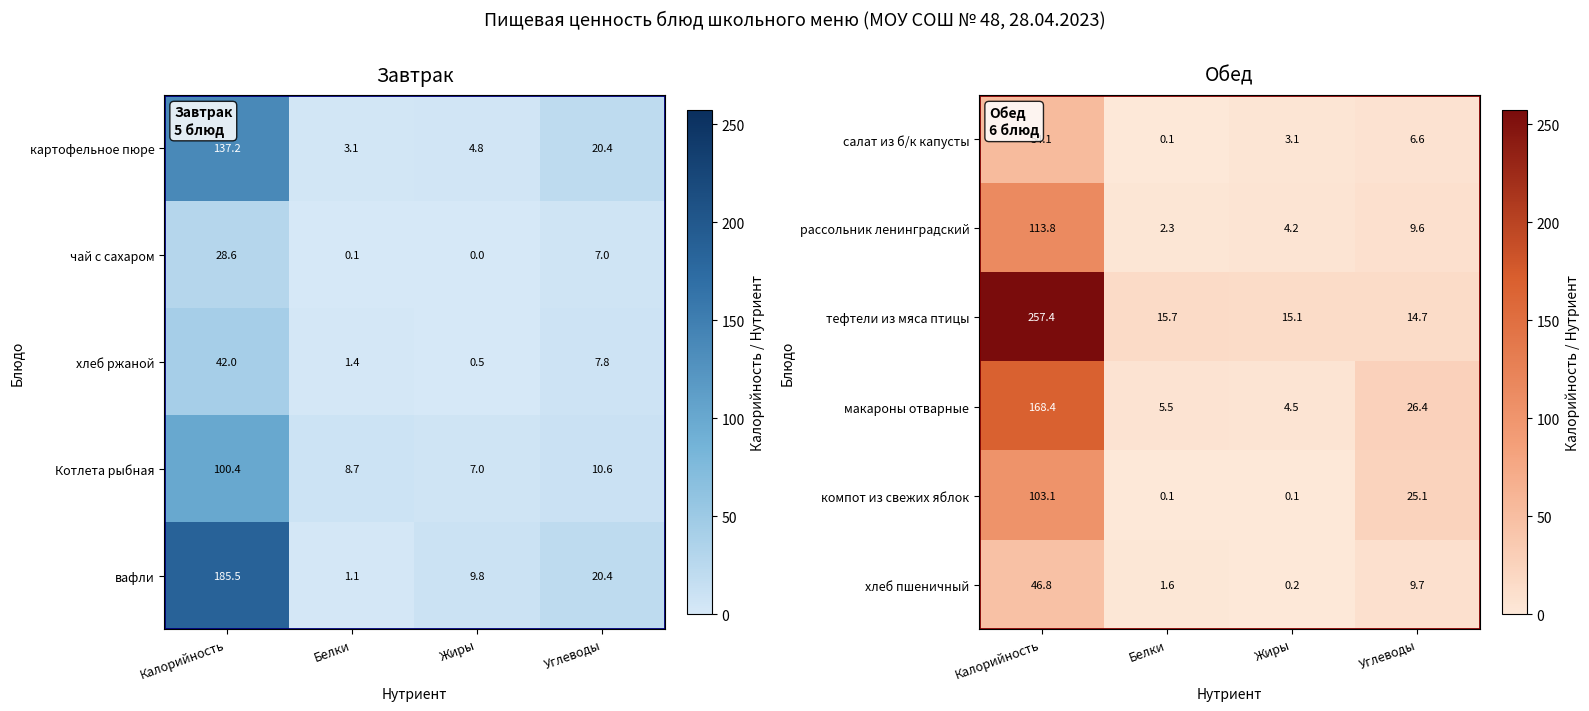

Count the number of data series in this chart.

6